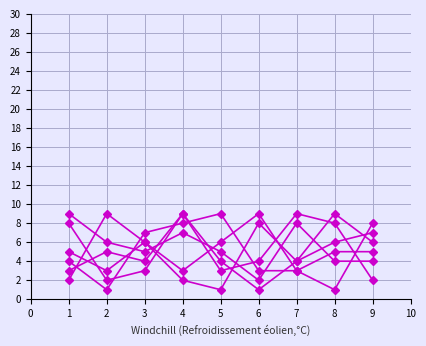

How many lines are shown in the chart?

6